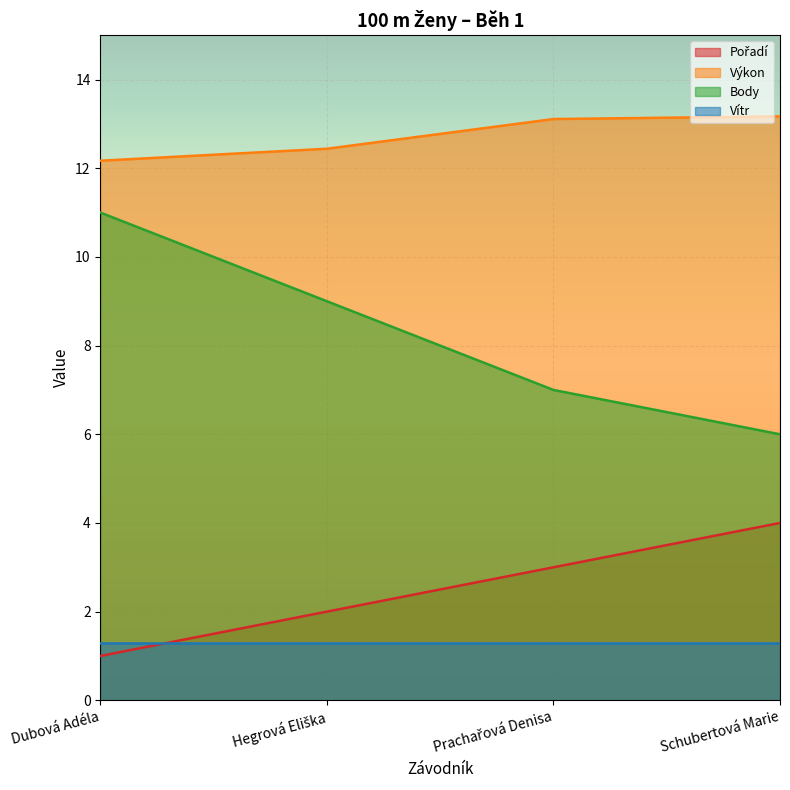

What is the total value across all series at Dubová Adéla?

25.5